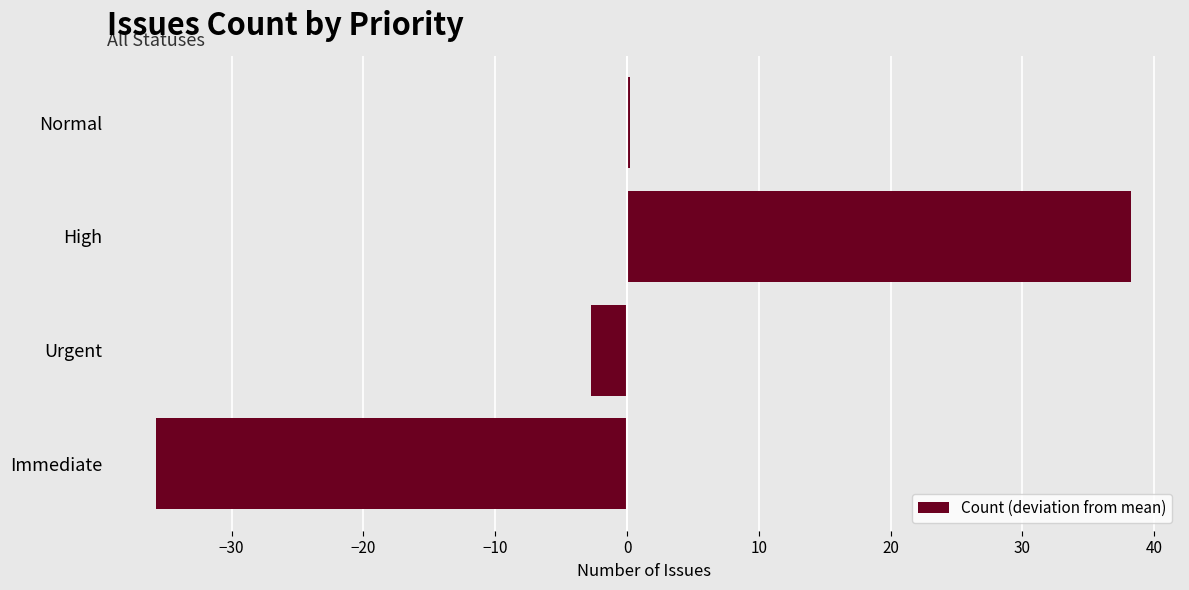

Does the chart contain stacked bars?

No